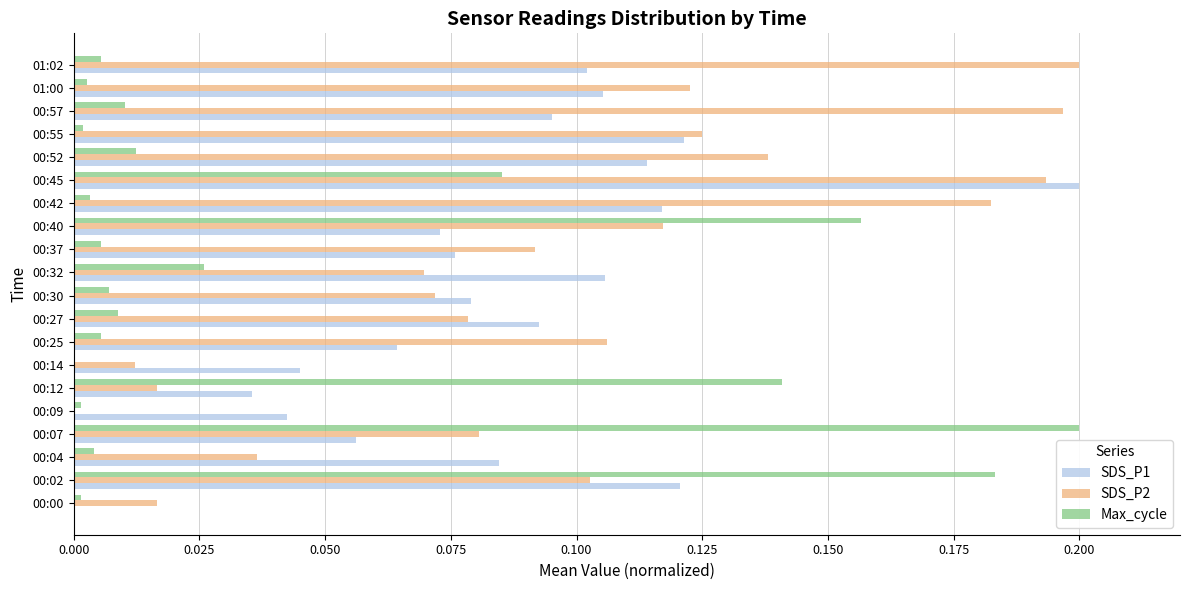

Is the value of Max_cycle at 00:25 greater than the value of SDS_P1 at 00:25?

No